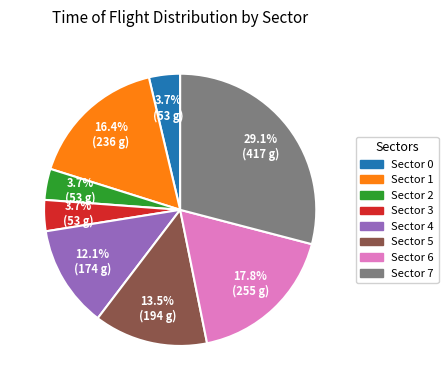

How many slices are in this pie chart?

8